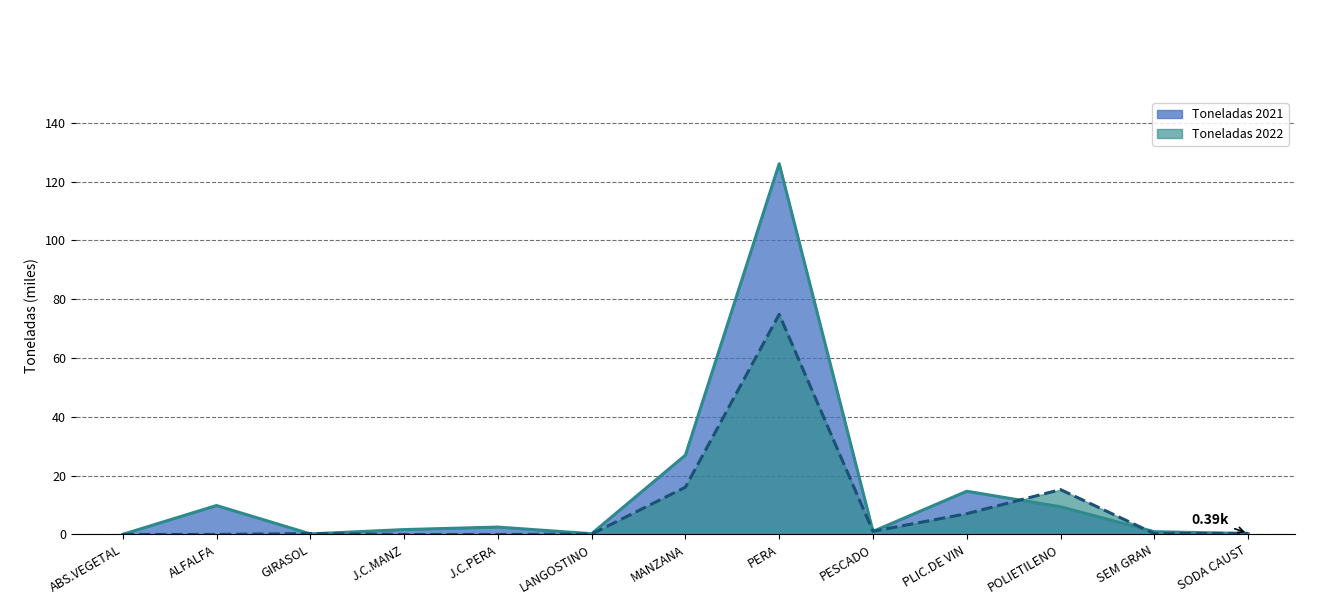

How many positive values does the Toneladas 2021 series have?

9